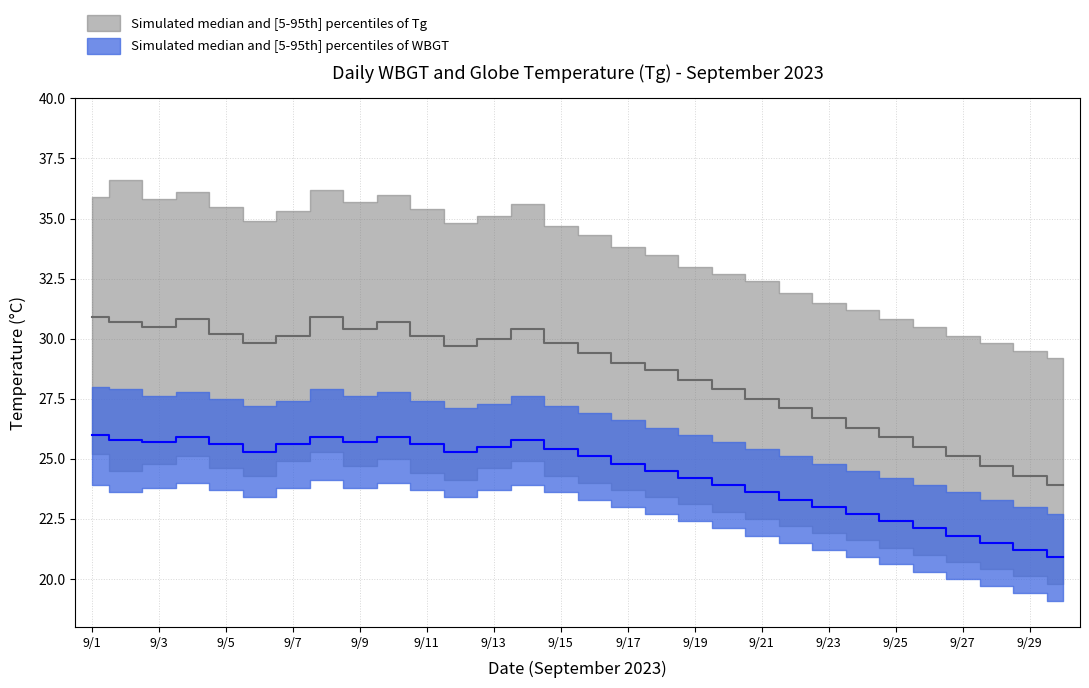

Between 9/1 and 9/13, which series saw the biggest shift?

Tg_median